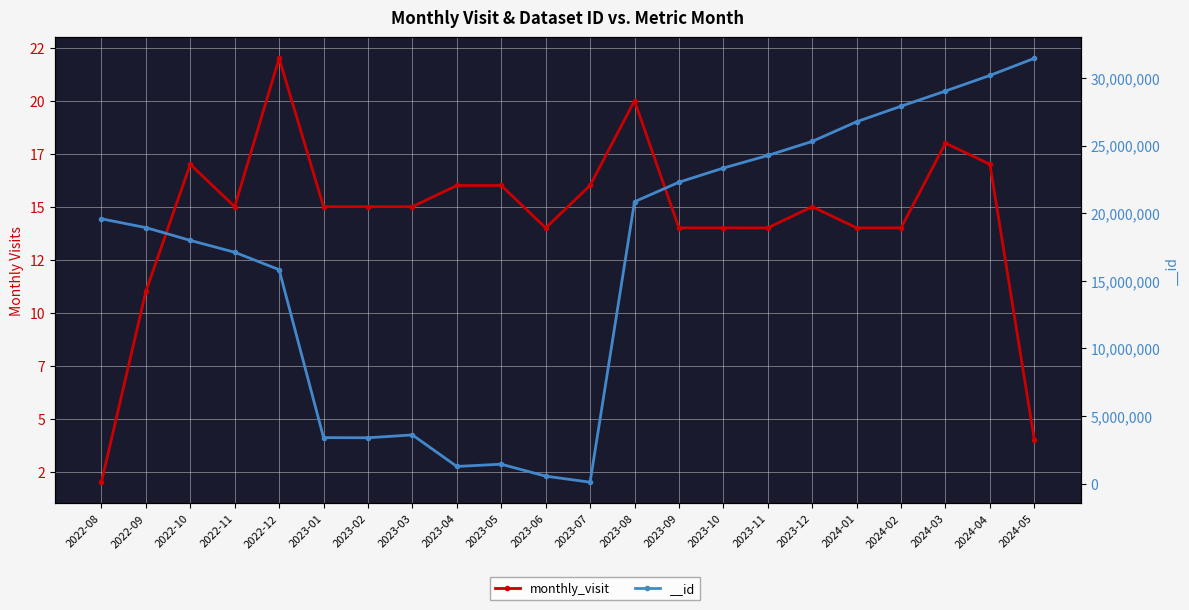

Reading right to left, extract all data points from this chart.

4	17	18	14	14	15	14	14	14	20	16	14	16	16	15	15	15	22	15	17	11	2